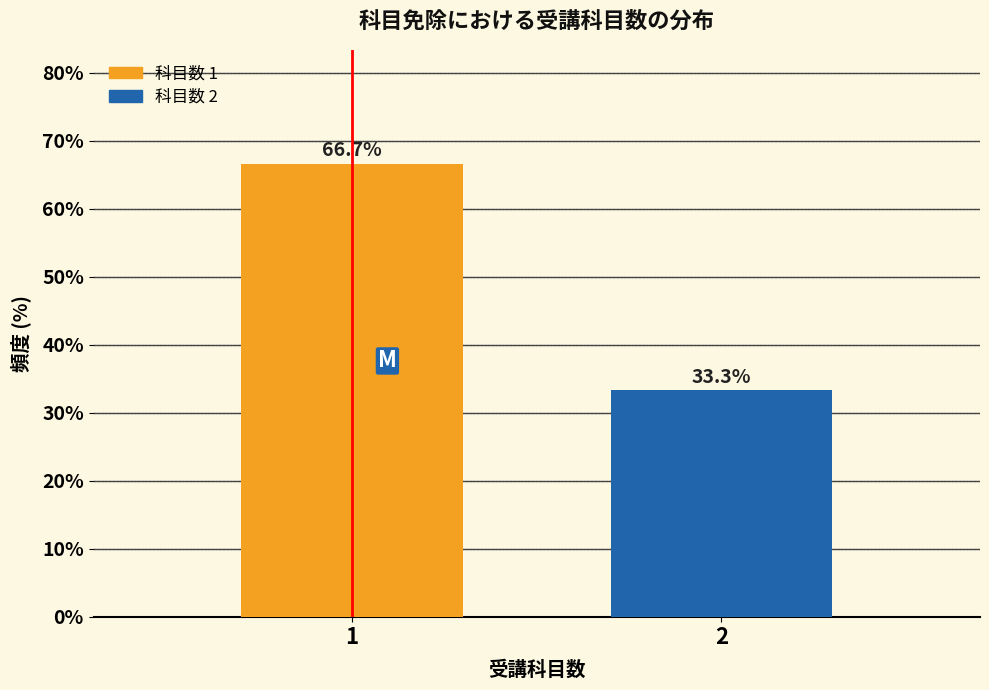

Reading left to right, list all the values displayed in this chart.

1=66.7	2=33.3